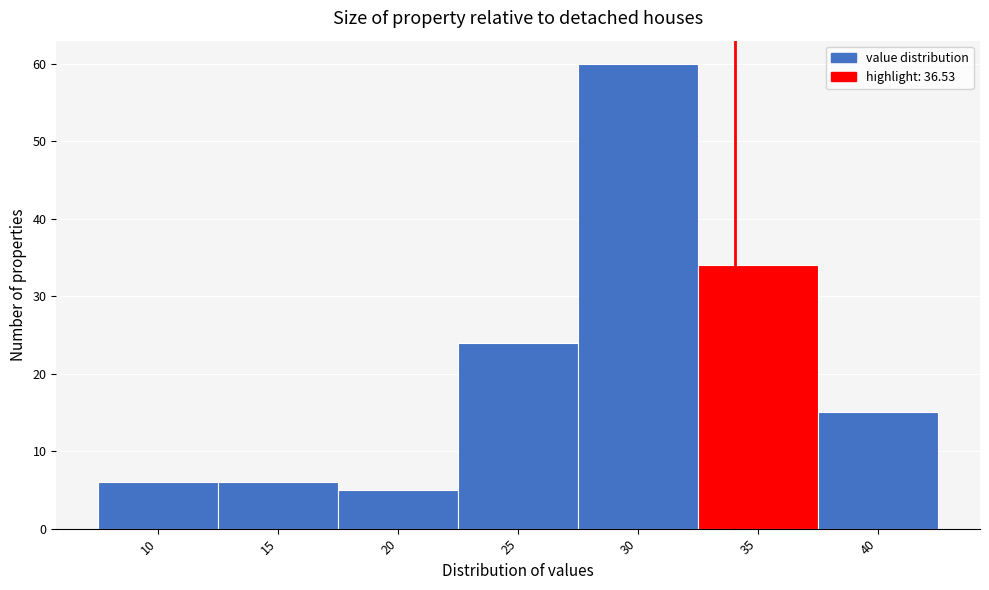

Reading right to left, list all the values displayed in this chart.

15	34	60	24	5	6	6